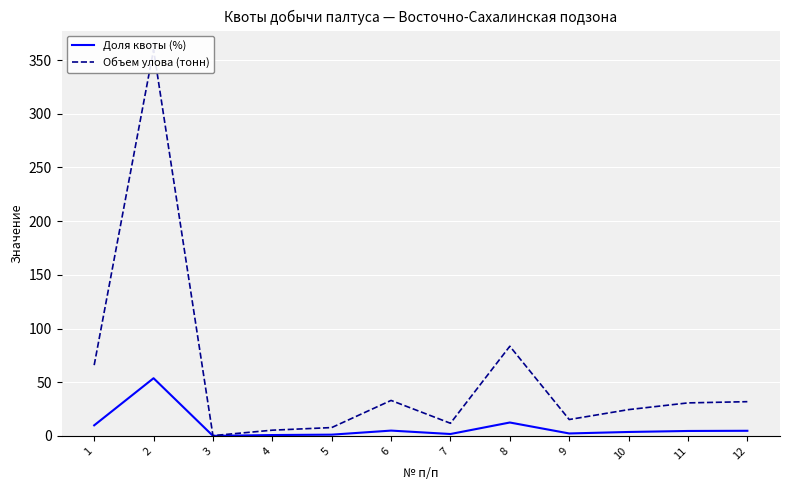

What is the difference between the Доля квоты (%) values at 5 and 11?

3.4